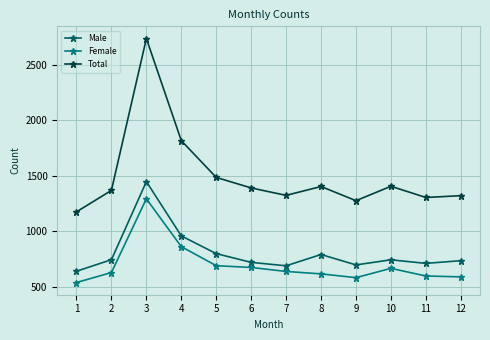

Is the value of Female at 9 greater than the value of Total at 3?

No